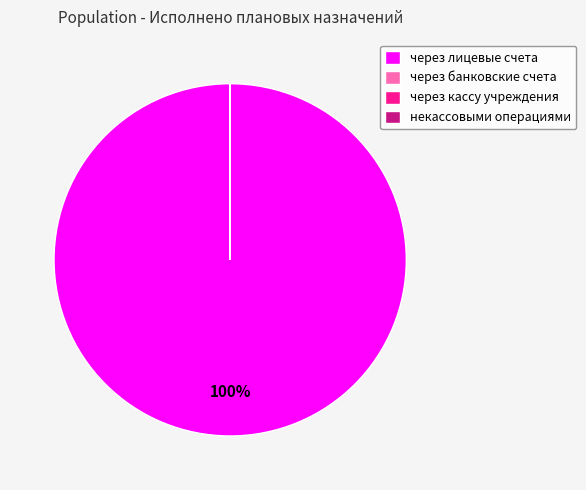

What percentage is the через лицевые счета slice, to the nearest percent?

100%